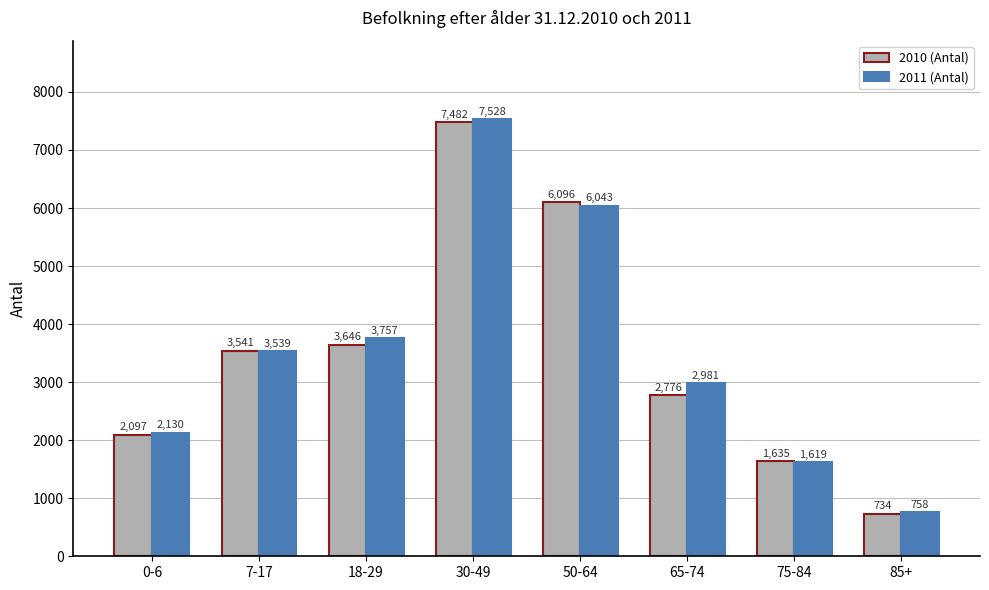

What is the approximate value of 2011 (Antal) at 75-84, to the nearest 10?

1620